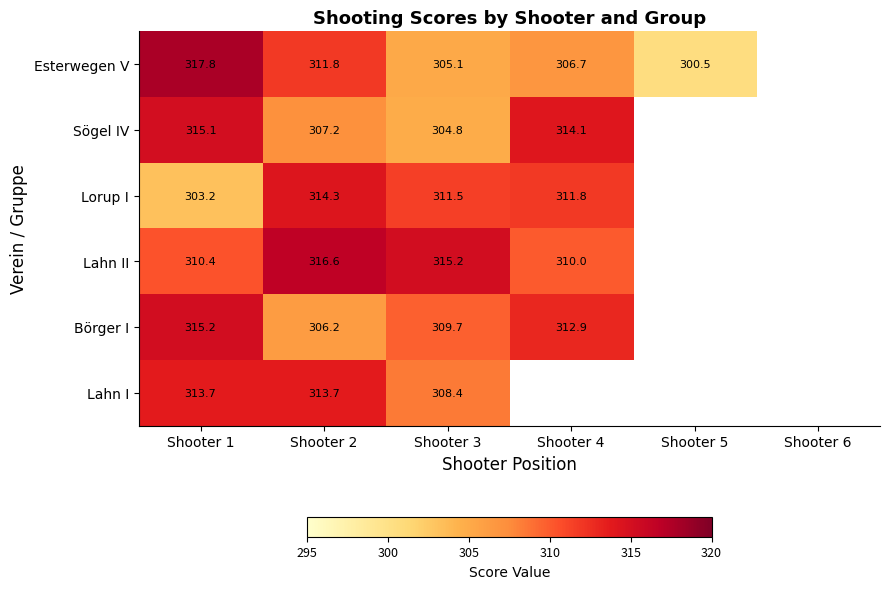

What is the total value across all series at Shooter 2?

1869.8